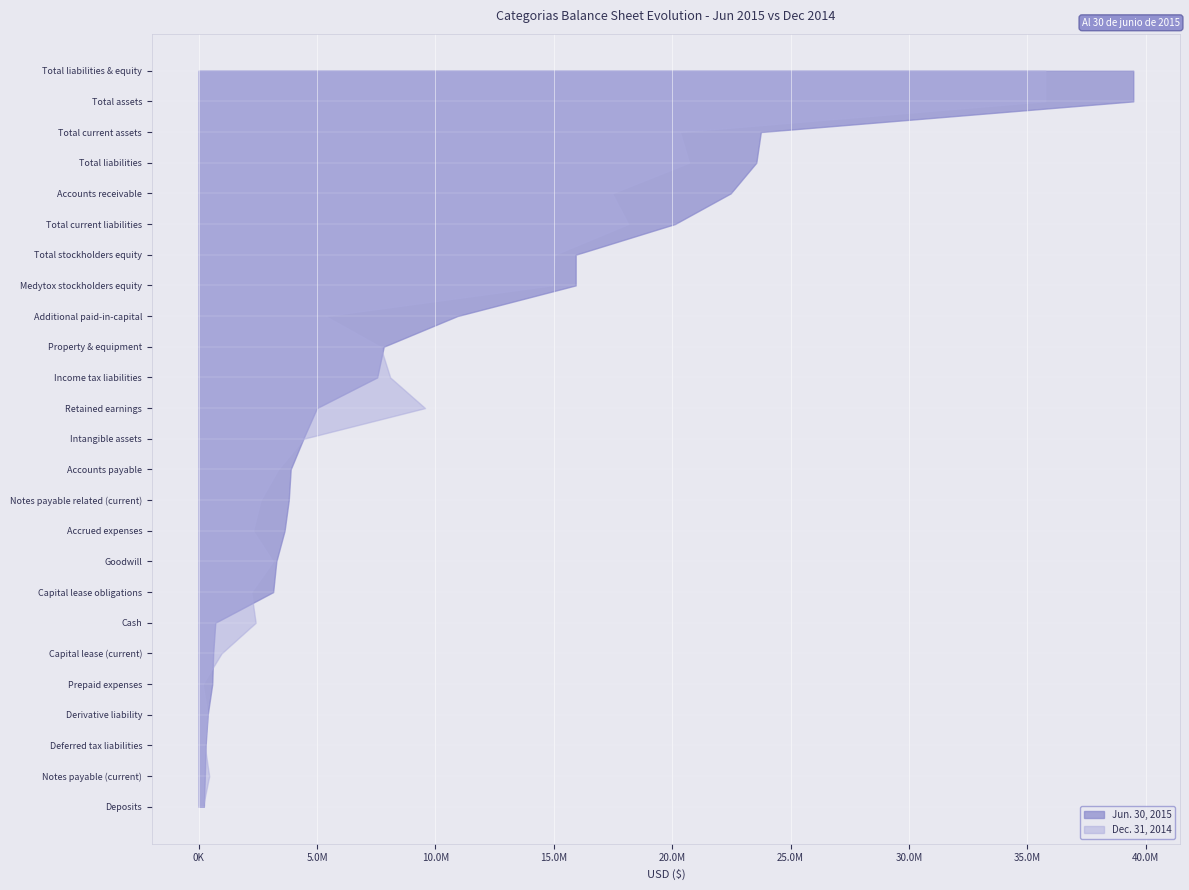

Reading right to left, list all the values displayed in this chart.

Jun. 30, 2015: Total liabilities & equity=39476982	Total stockholders equity=15923409	Medytox stockholders equity=15923409	Retained earnings=4993684	Additional paid-in-capital=10926621	Total liabilities=23553573	Deferred tax liabilities=291600	Capital lease obligations=3145080	Total current liabilities=20116893	Derivative liability=380000	Capital lease (current)=611927	Notes payable related (current)=3804329	Notes payable (current)=259184	Income tax liabilities=7539715	Accrued expenses=3627422	Accounts payable=3885116	Total assets=39476982	Deposits=218552	Goodwill=3278813	Intangible assets=4420372	Property & equipment=7814666	Total current assets=23744579	Prepaid expenses=572314	Accounts receivable=22471342	Cash=700923
Dec. 31, 2014: Total liabilities & equity=35760754	Total stockholders equity=15043824	Medytox stockholders equity=14922820	Retained earnings=9562517	Additional paid-in-capital=5357367	Total liabilities=20716930	Deferred tax liabilities=252900	Capital lease obligations=2222625	Total current liabilities=18148013	Derivative liability=380000	Capital lease (current)=962562	Notes payable related (current)=2620000	Notes payable (current)=443292	Income tax liabilities=8087946	Accrued expenses=2297416	Accounts payable=3356797	Total assets=35760754	Deposits=177495	Goodwill=3139942	Intangible assets=4436473	Property & equipment=7678123	Total current assets=20328721	Prepaid expenses=170353	Accounts receivable=17463947	Cash=2406246